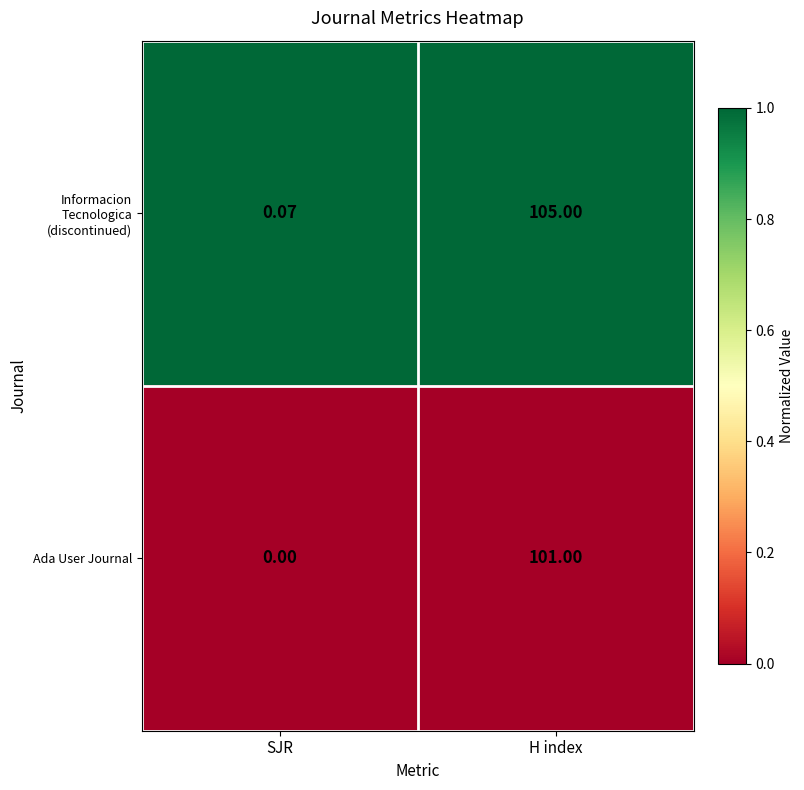

Which series changed the most between SJR and H index?

Informacion Tecnologica (discontinued)